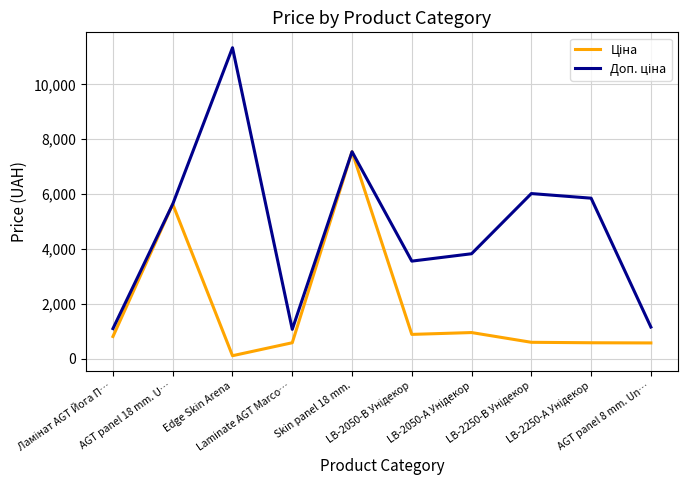

What is the maximum value shown in the chart?

11334.0